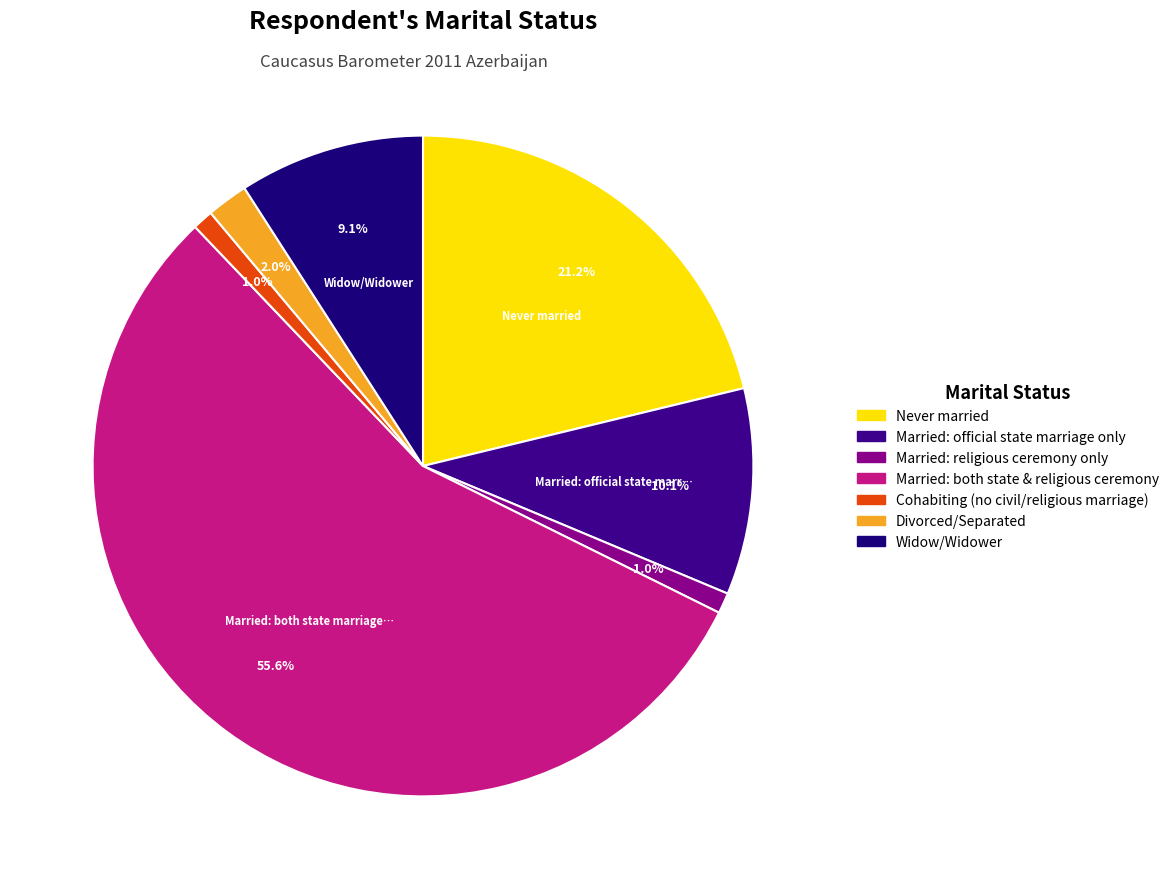

Which slice represents more than half of the pie?

Married: both state marriage and religious ceremony